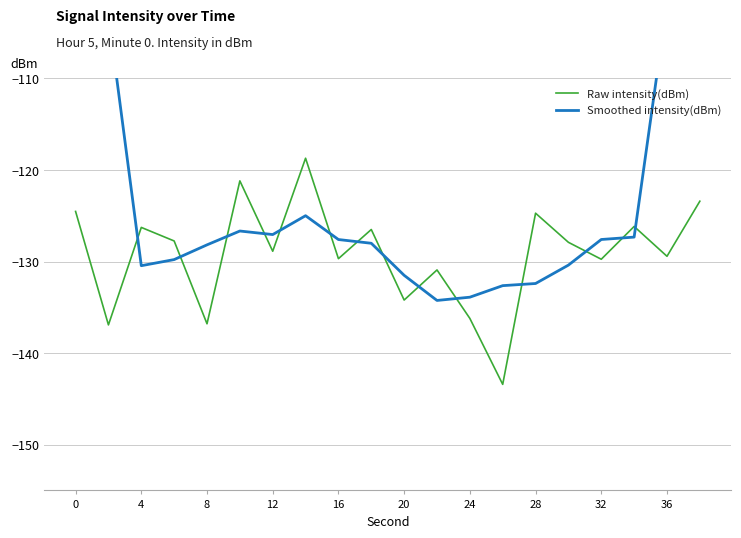

The Raw intensity(dBm) series shows -51.8 at 4. True or false?

False